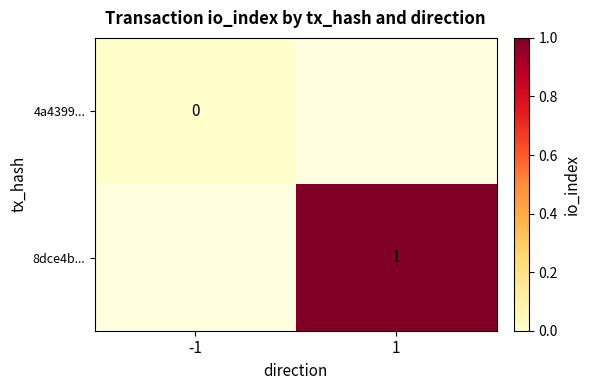

The value of 8dce4b... at 1 is 1. True or false?

True